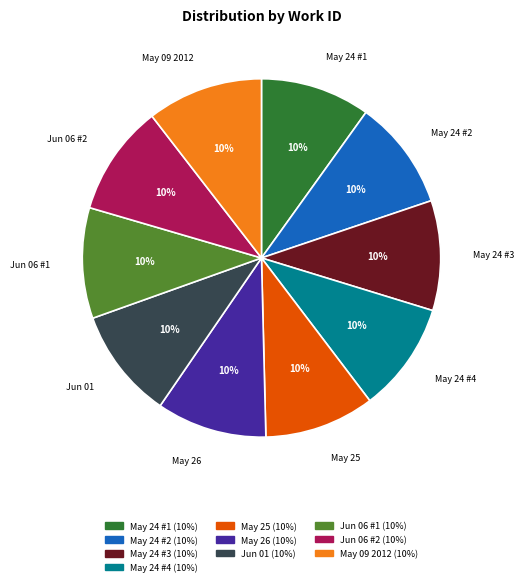

To the nearest percent, what is the average slice percentage?

10%